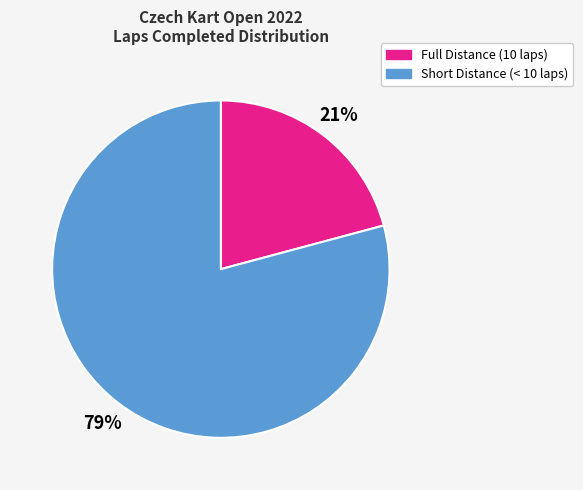

Count the number of slices in the pie.

2